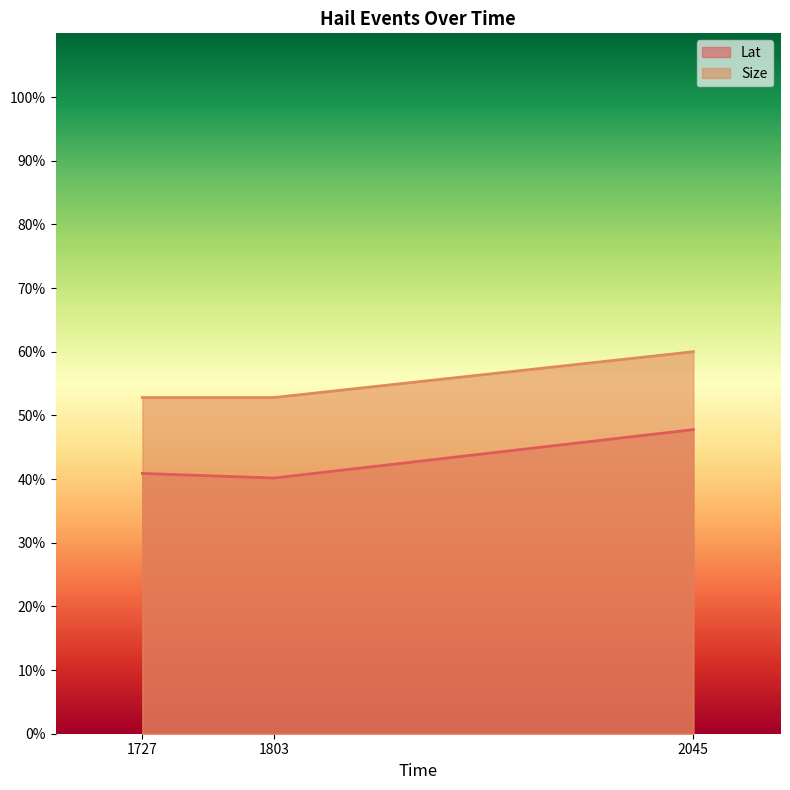

At how many categories does at least one series exceed 49?

3